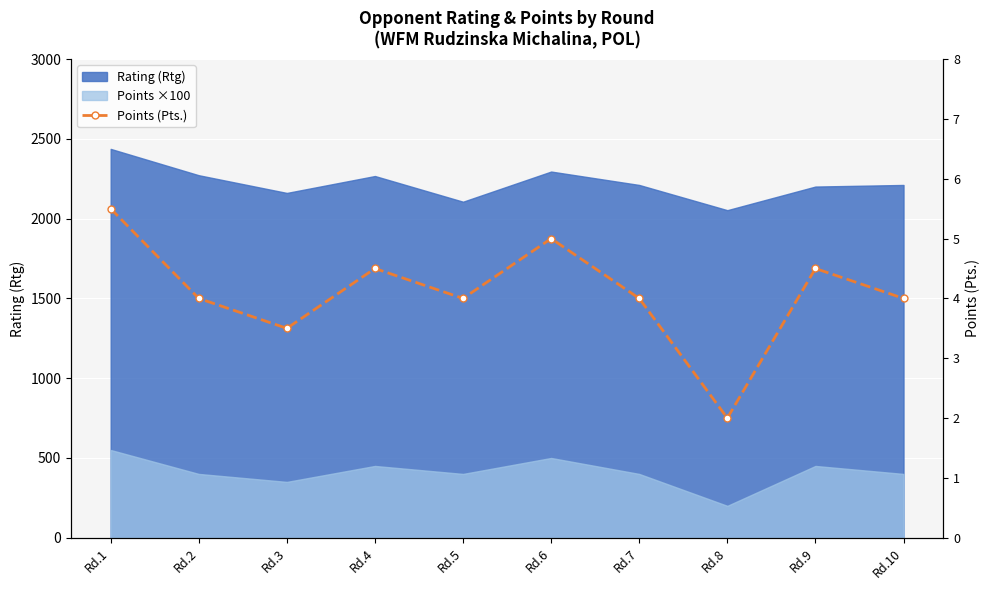

Where does the data first go above 4?

Rd.1